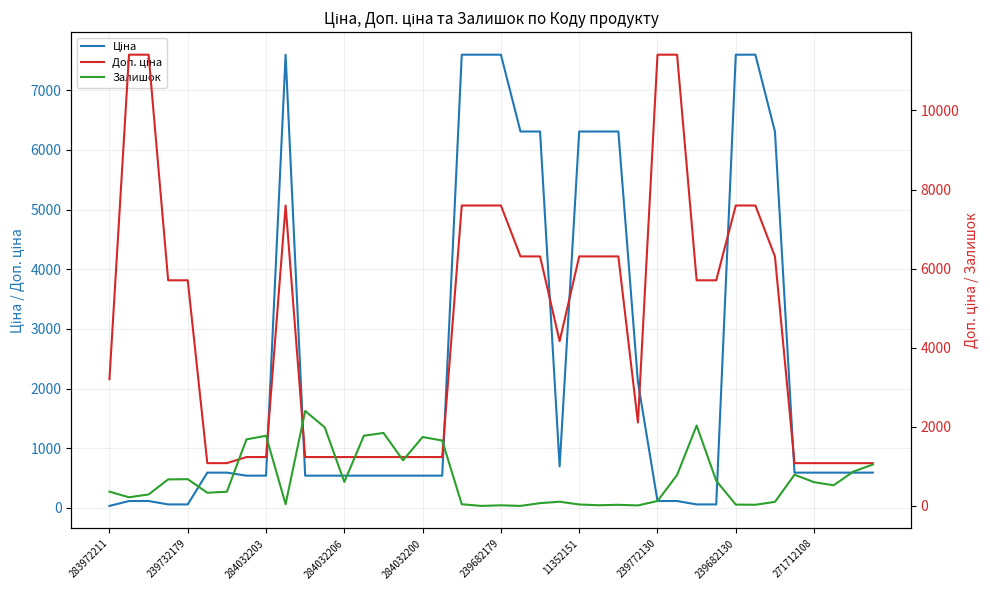

Is it true that Залишок equals 522.0 at 37?

True